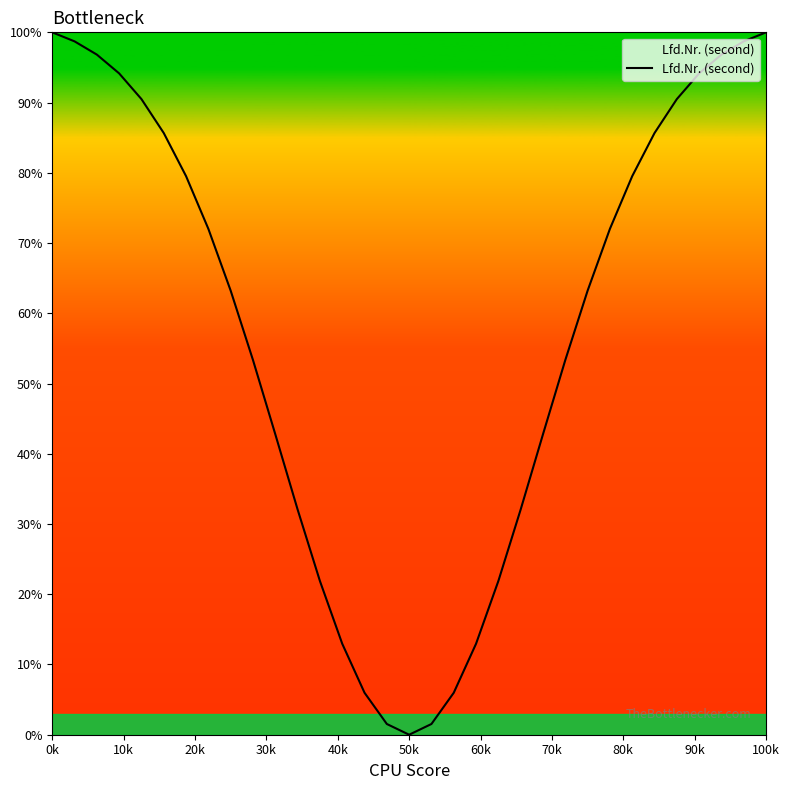

What is the maximum value shown in the chart?

100.0